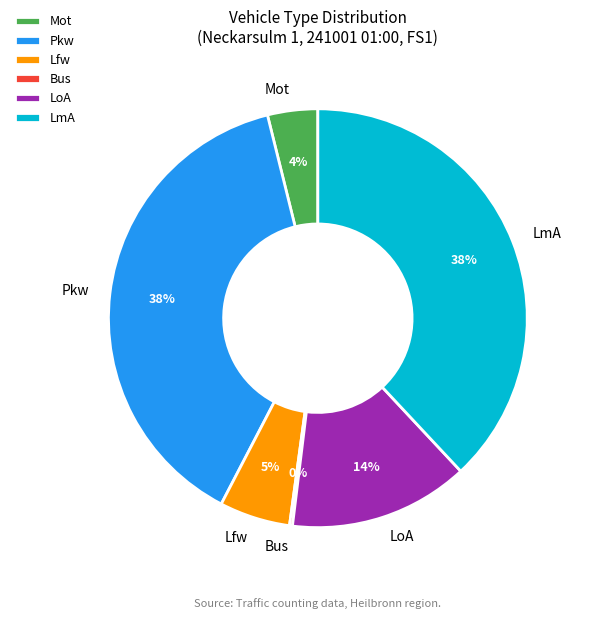

Is there any slice that represents more than half of the pie?

No